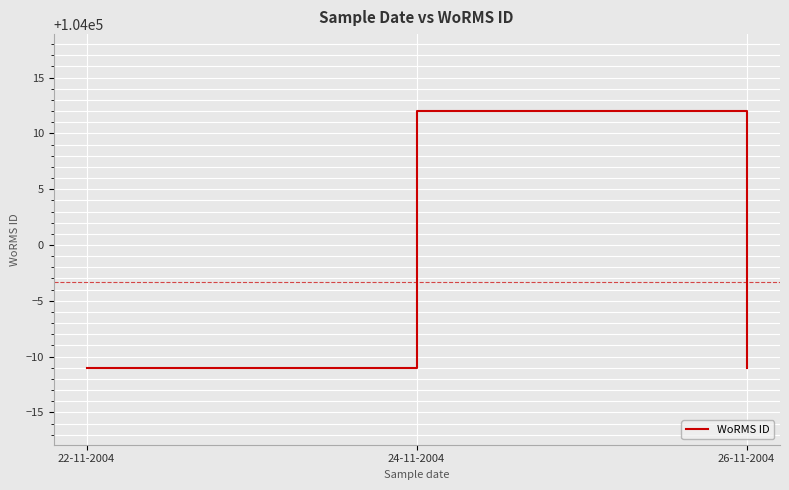

Is it true that the value at 26-11-2004 is 103989?

True